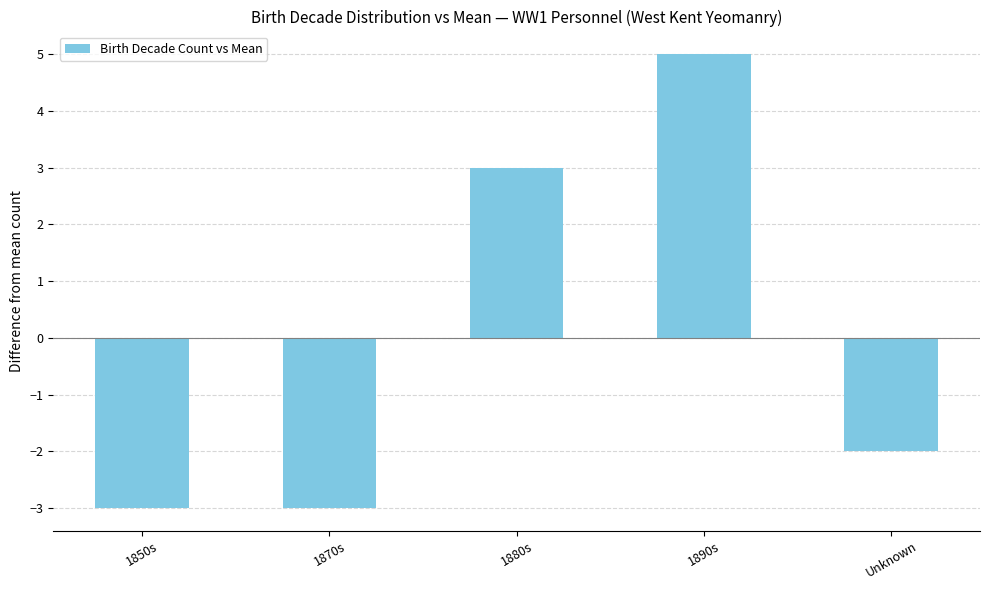

Which category has the highest value across all series?

1890s